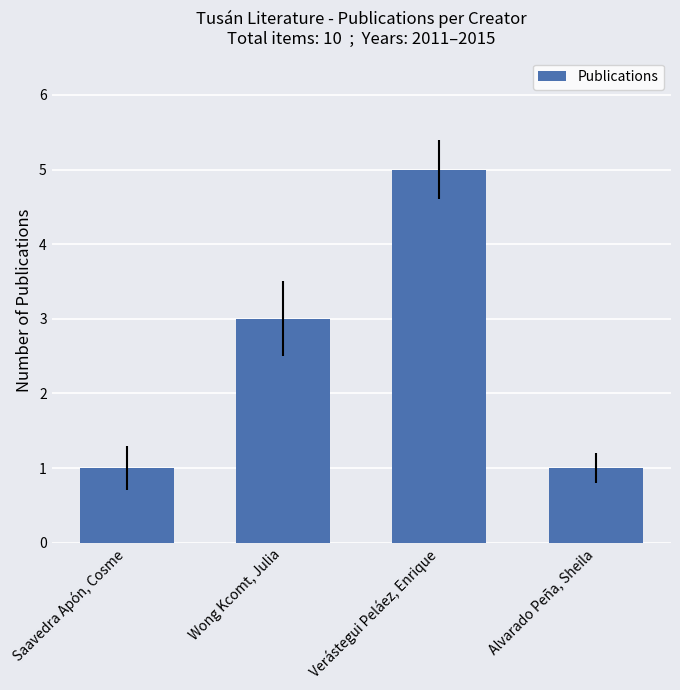

What is the approximate value at Saavedra Apón, Cosme?

1